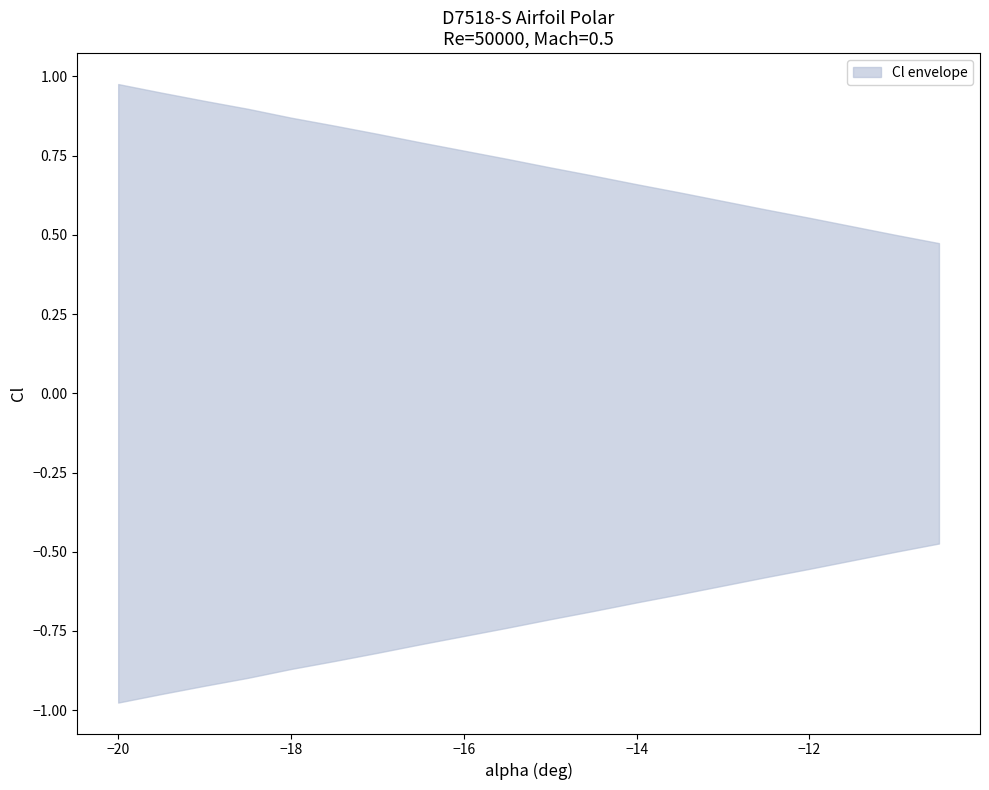

What is the sum of all Cl values?

-14.5